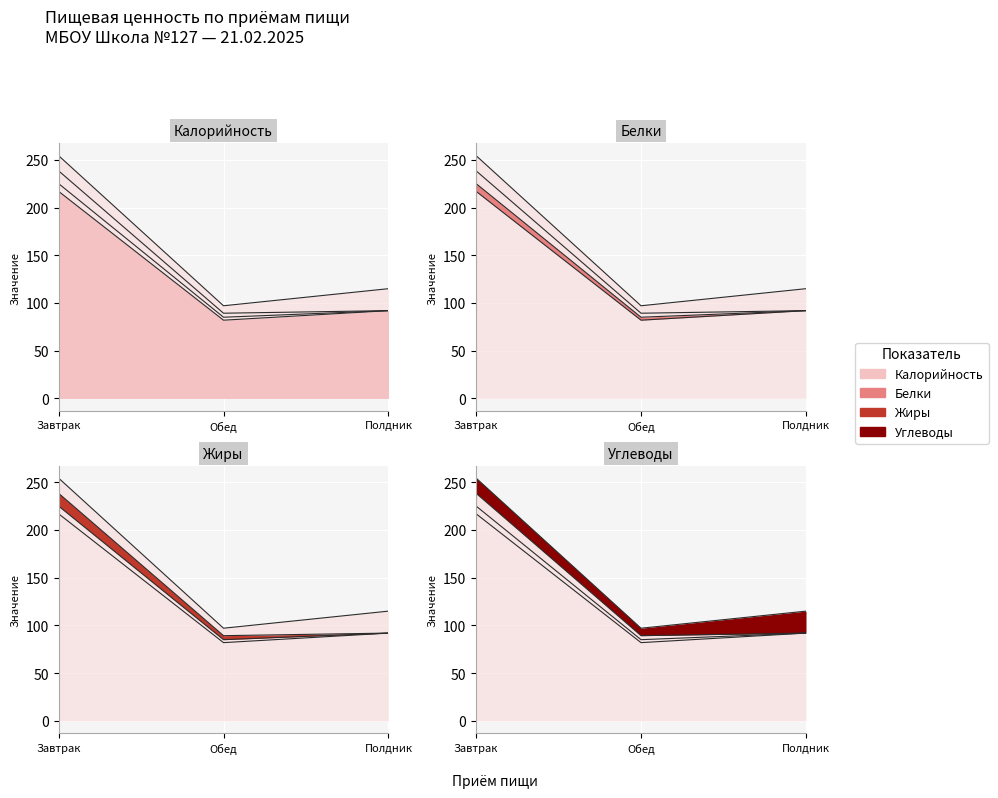

What is the difference between the highest and lowest values at Обед?

78.9